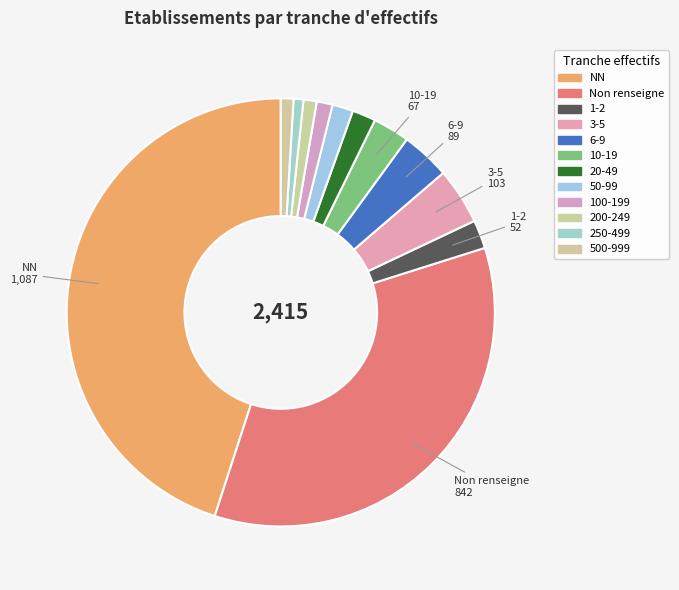

How many segments does this pie chart have?

12